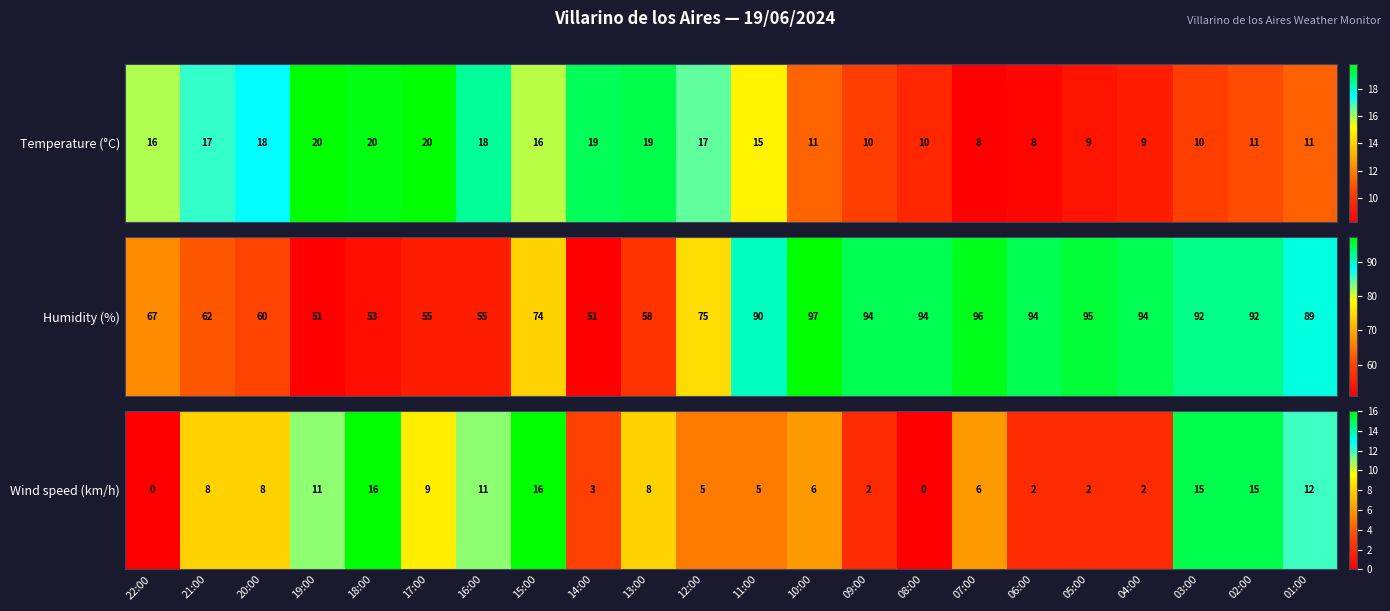

Read the value at 01:00, to the nearest 10.

10